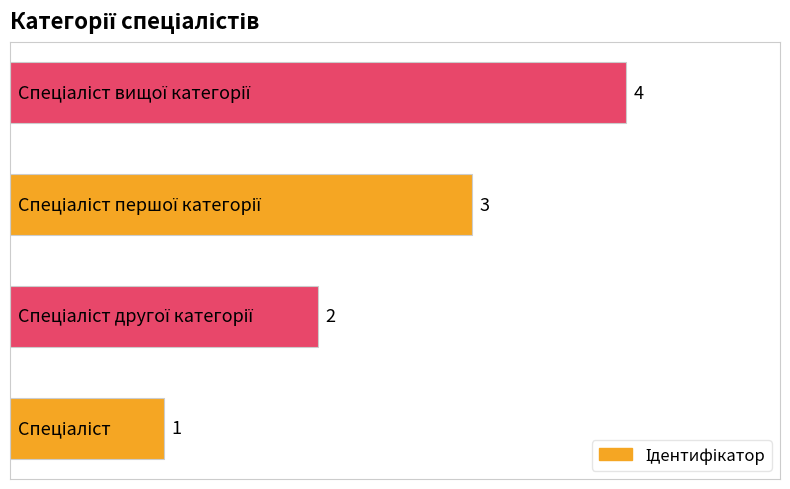

What is the sum of all values?

10